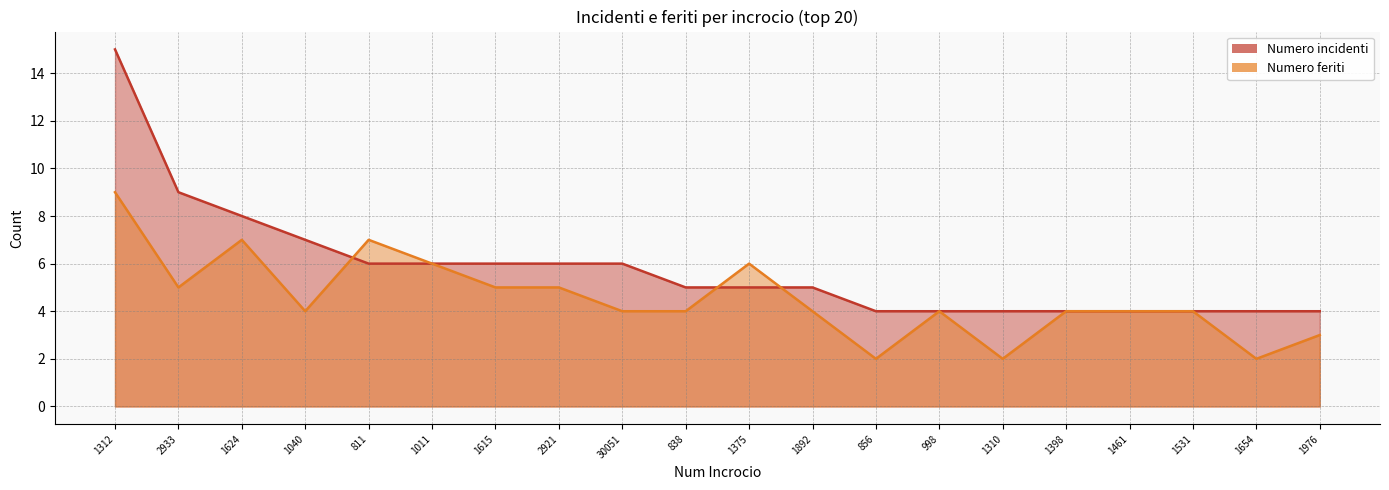

True or false: Numero feriti and Numero incidenti cross at least once.

True